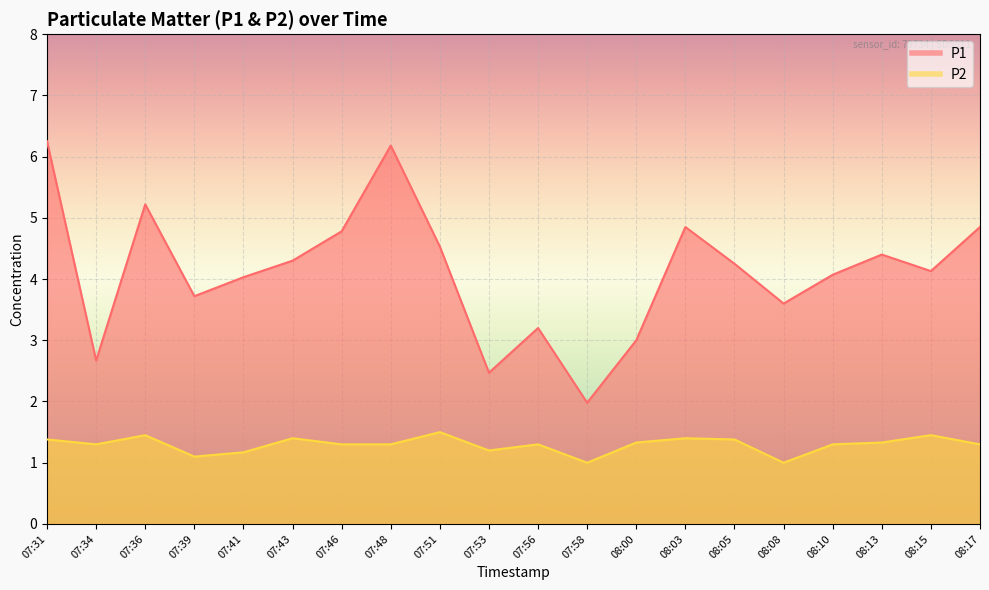

How many interior local valleys does the P2 series have?

5